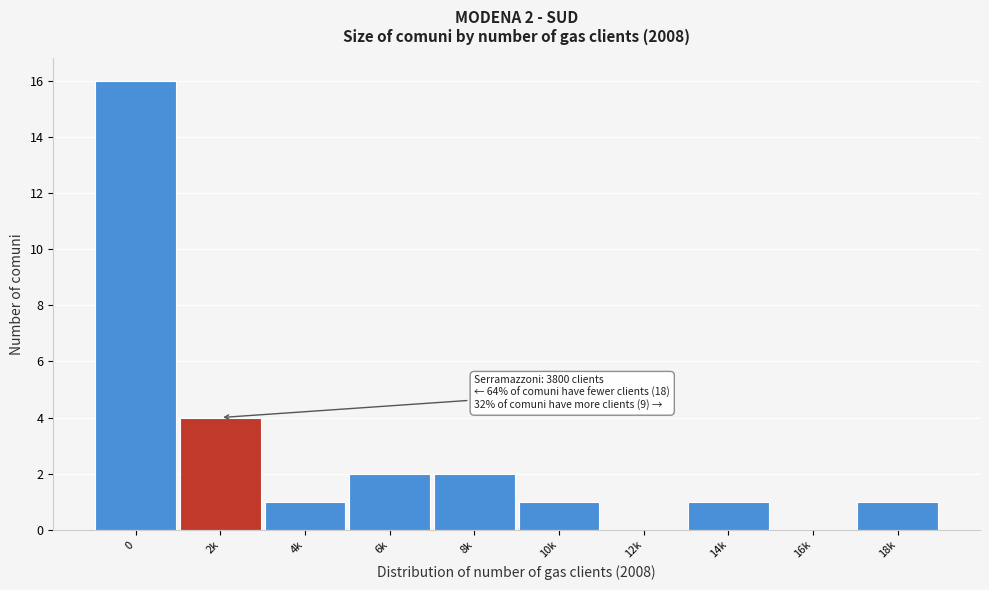

Reading left to right, list all the values displayed in this chart.

0=16	2k=4	4k=1	6k=2	8k=2	10k=1	12k=0	14k=1	16k=0	18k=1